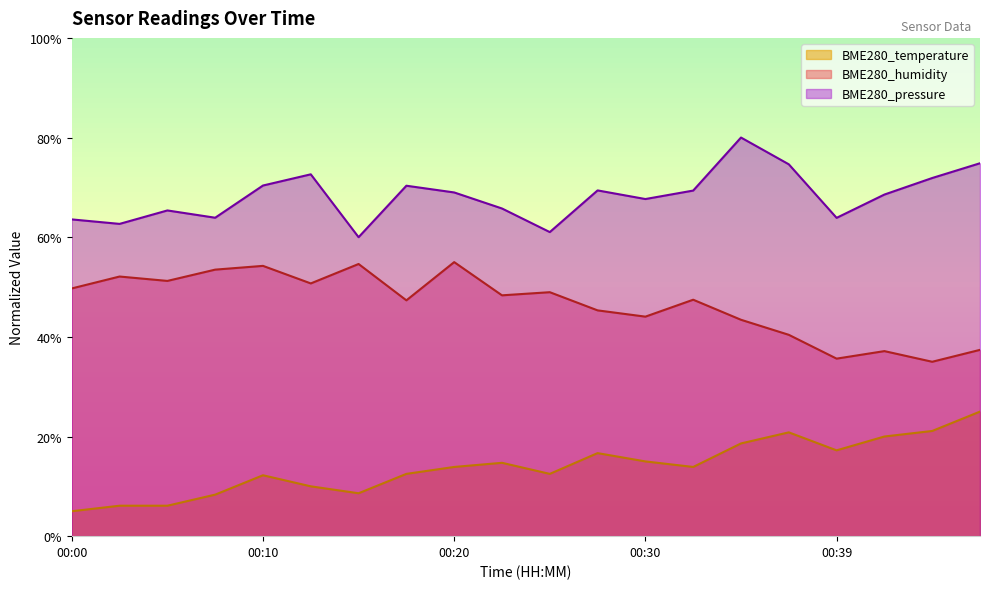

Reading left to right, what are all the values shown in this chart?

BME280_temperature: 5.0	6.1	6.1	8.3	12.2	10.0	8.6	12.5	13.9	14.7	12.5	16.7	15.0	13.9	18.6	20.8	17.2	20.0	21.1	25.0
BME280_humidity: 49.7	52.1	51.2	53.5	54.2	50.7	54.6	47.3	55.0	48.3	49.0	45.3	44.1	47.5	43.4	40.4	35.6	37.1	35.0	37.4
BME280_pressure: 63.6	62.7	65.4	63.9	70.4	72.6	60.0	70.3	69.0	65.8	61.0	69.4	67.7	69.4	80.0	74.6	63.9	68.6	71.9	74.8